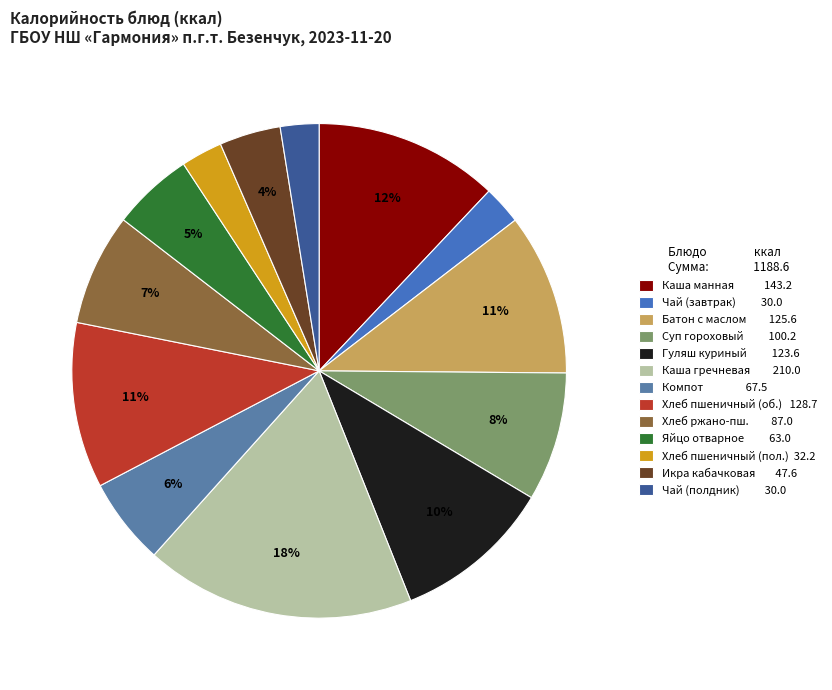

Which slice is the largest?

Каша гречневая 210.0